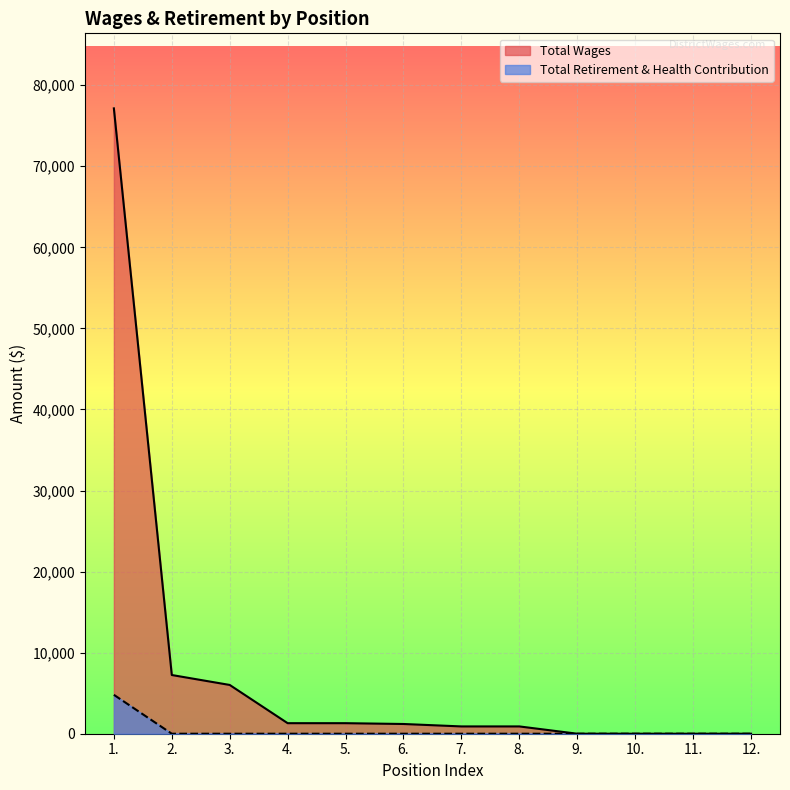

At which category is the sum across all series the highest?

1.